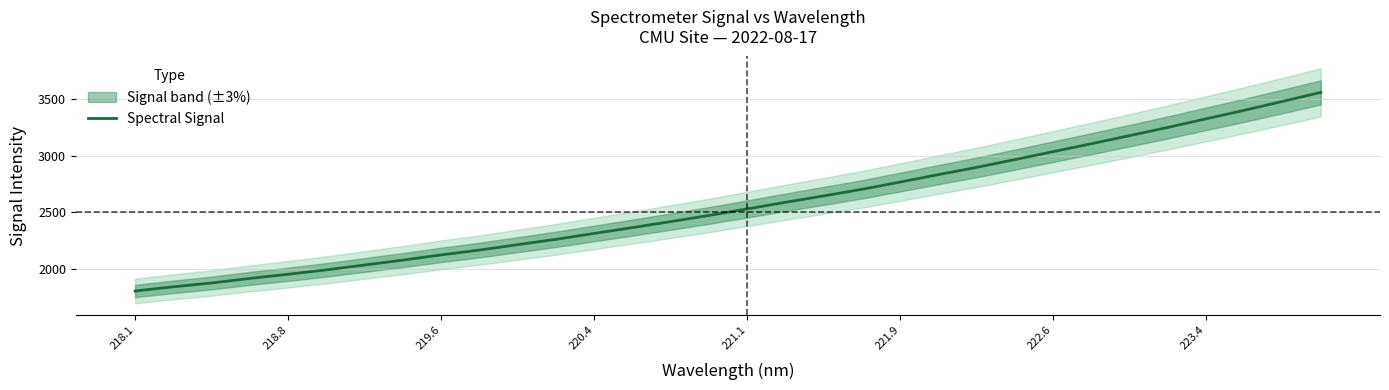

What is the difference between the maximum and second lowest values?

1717.8